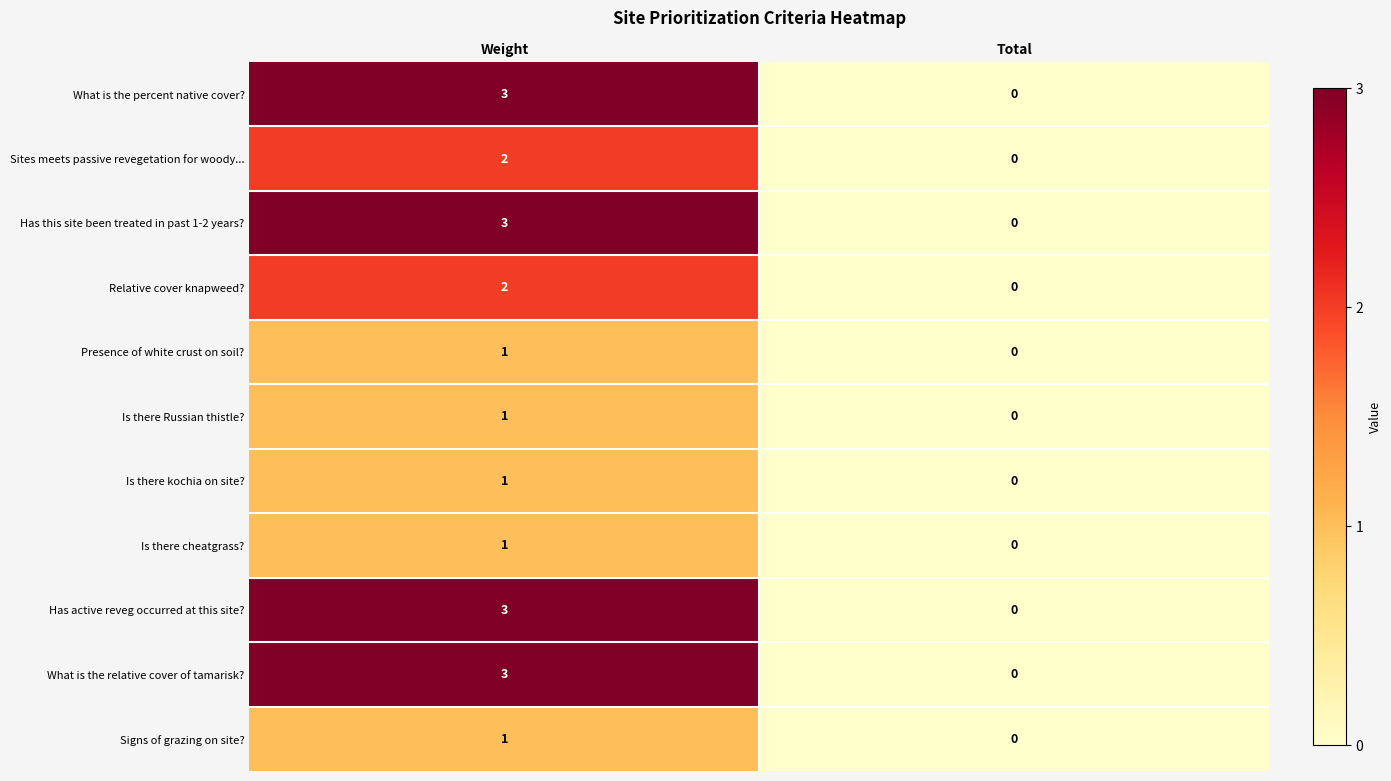

At which label is Is there kochia on site? closest to 0?

Total